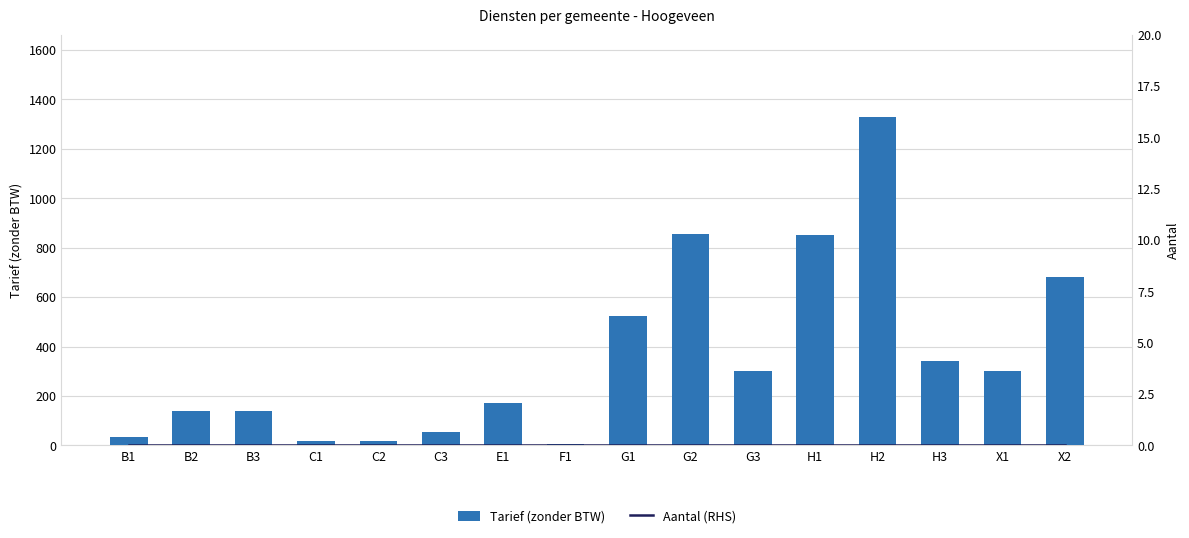

What is the average value of the Tarief (zonder BTW) series?

359.9